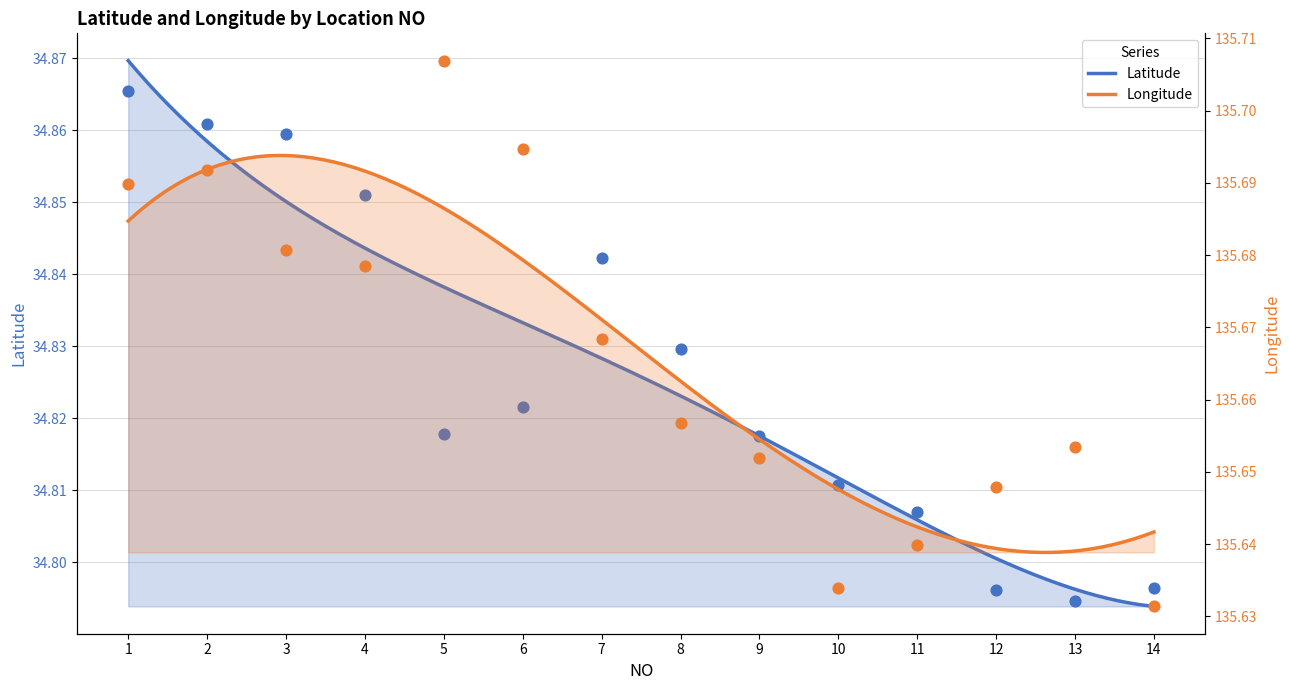

Which series has the largest Y range (max minus min)?

Longitude